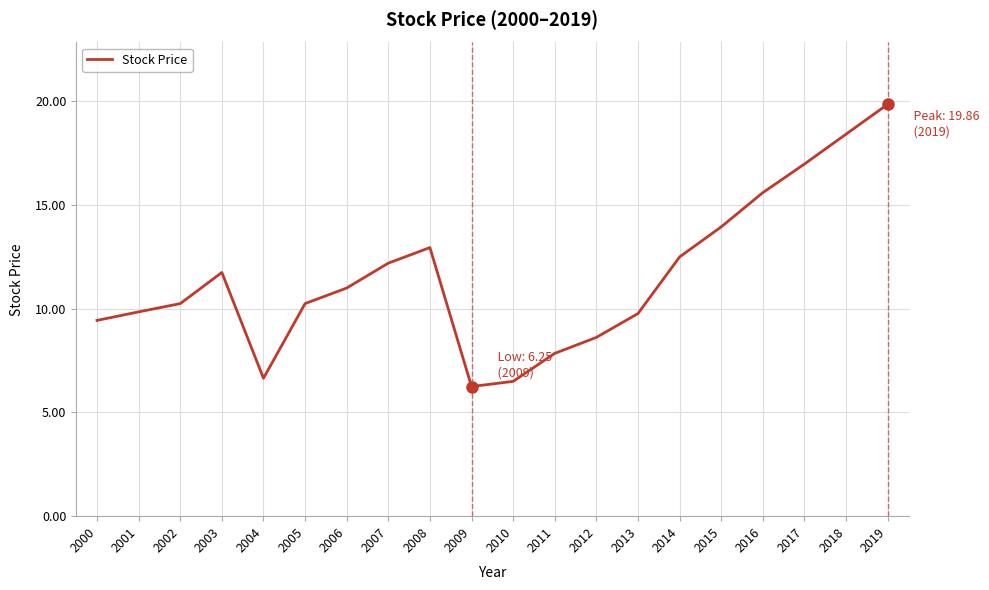

What is the maximum value shown in the chart?

19.9